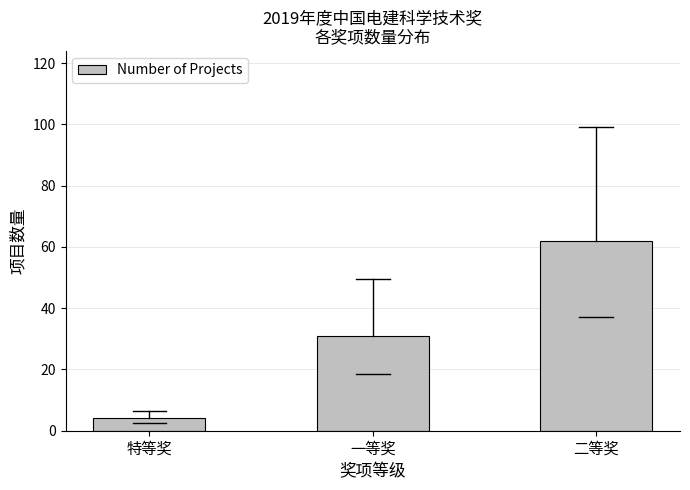

Reading left to right, extract all data points from this chart.

4	31	62